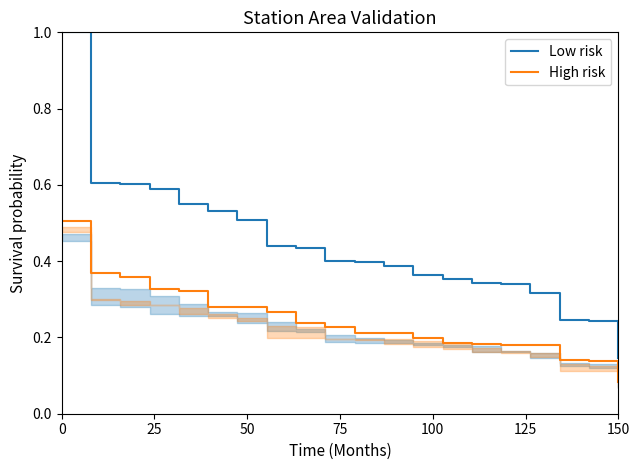

True or false: Low risk and High risk cross at least once.

False